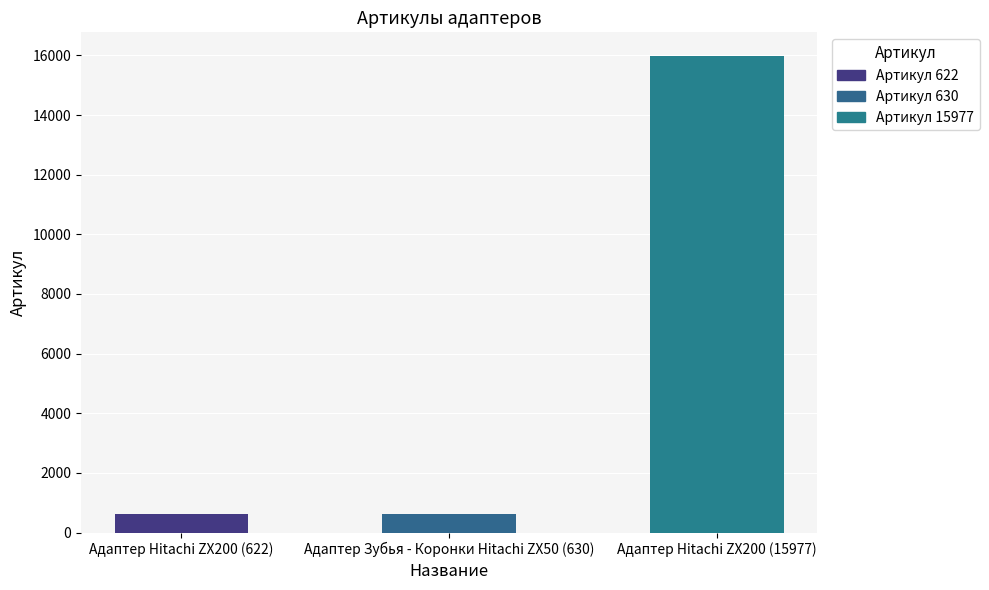

The chart shows a value of 630 at Адаптер Зубья - Коронки Hitachi ZX50 (630). True or false?

True